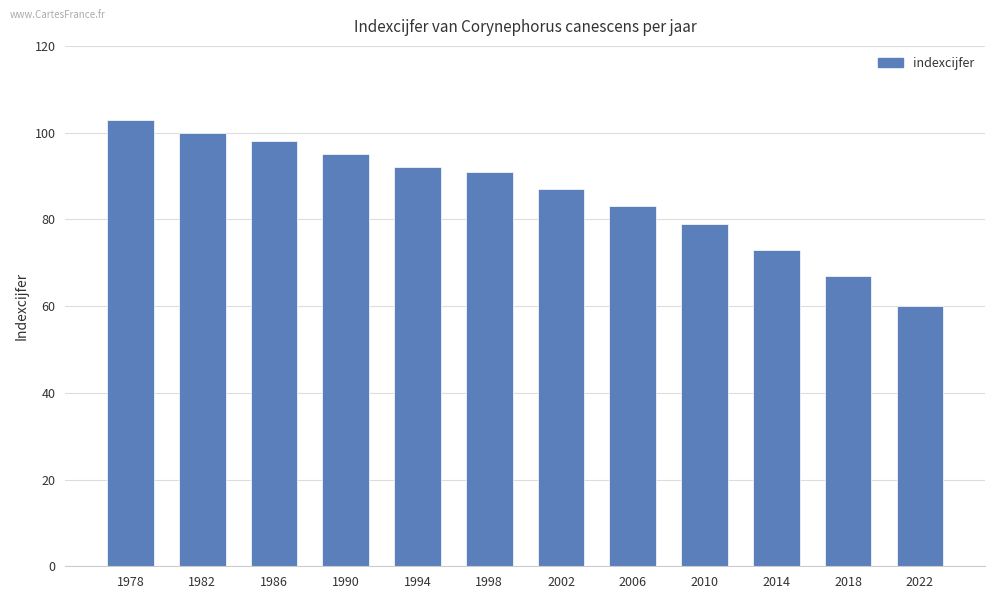

What is the difference between the values at 1986 and 2018?

31